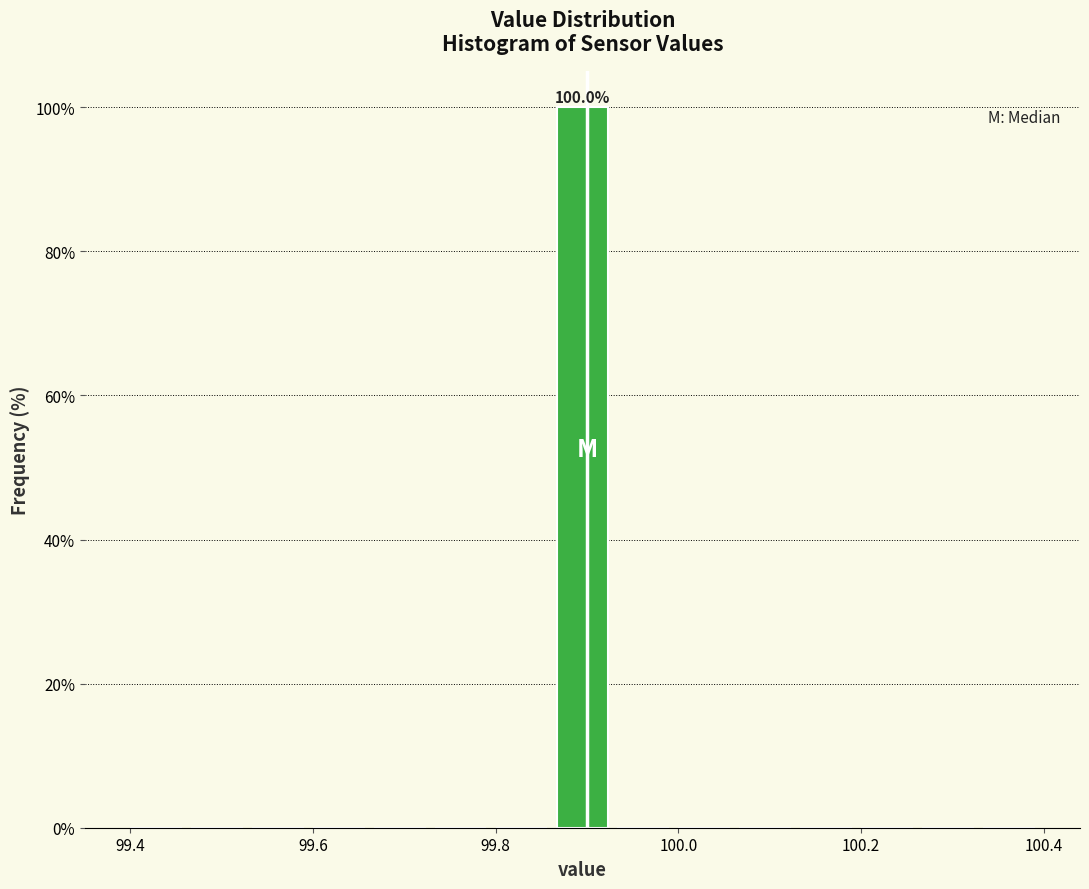

Around what value on the x-axis is the tallest bar? Give the approximate position of its centre, as read against the axis.

99.90